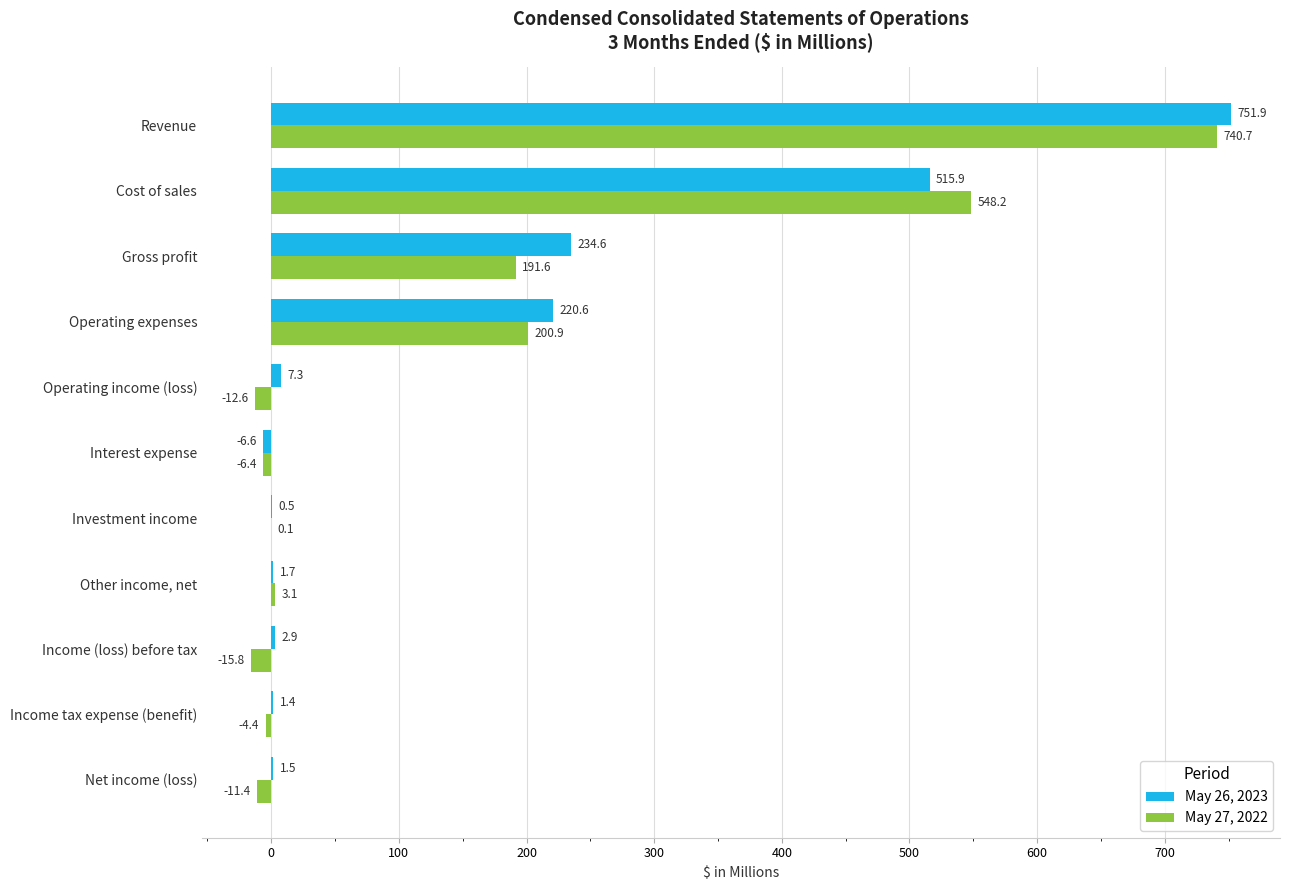

How many values in May 26, 2023 are above zero?

10